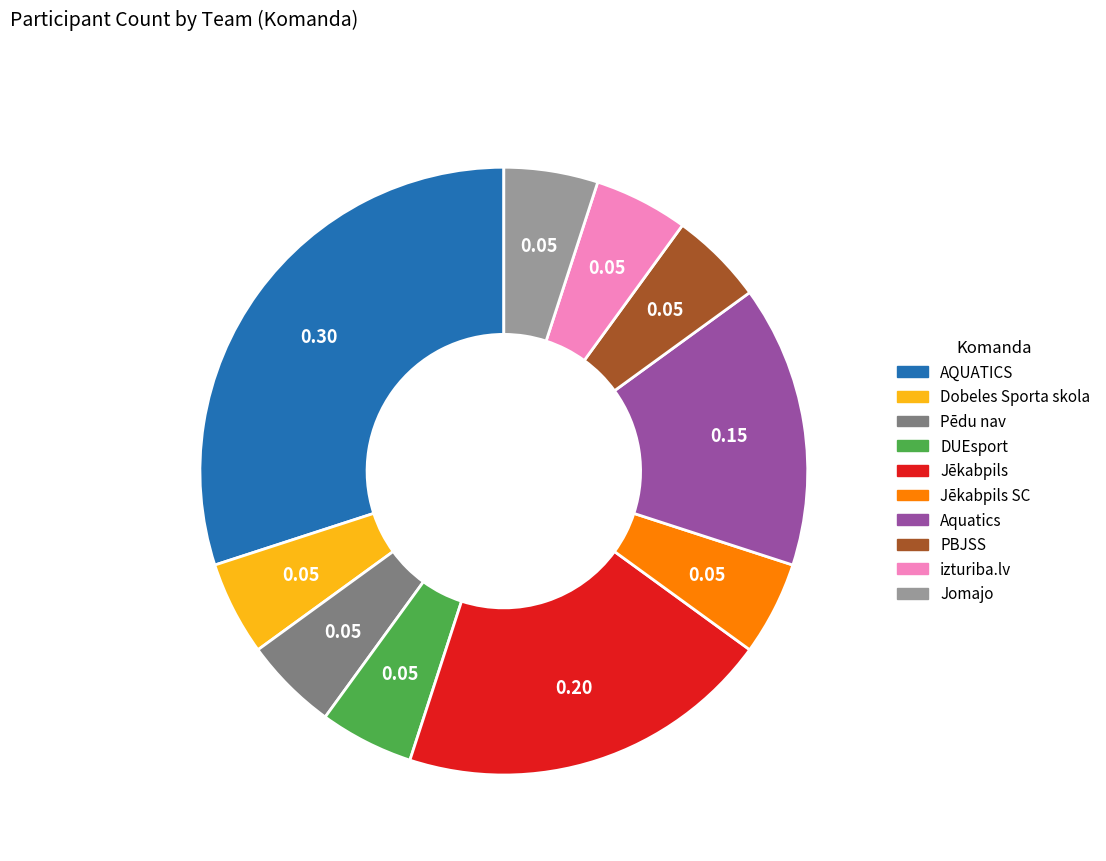

Is there a majority slice in this chart?

No